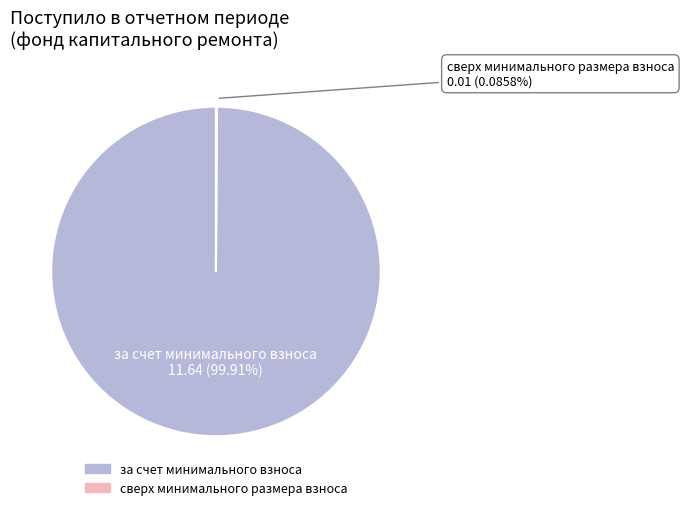

Which category has the biggest portion of the pie?

за счет минимального взноса